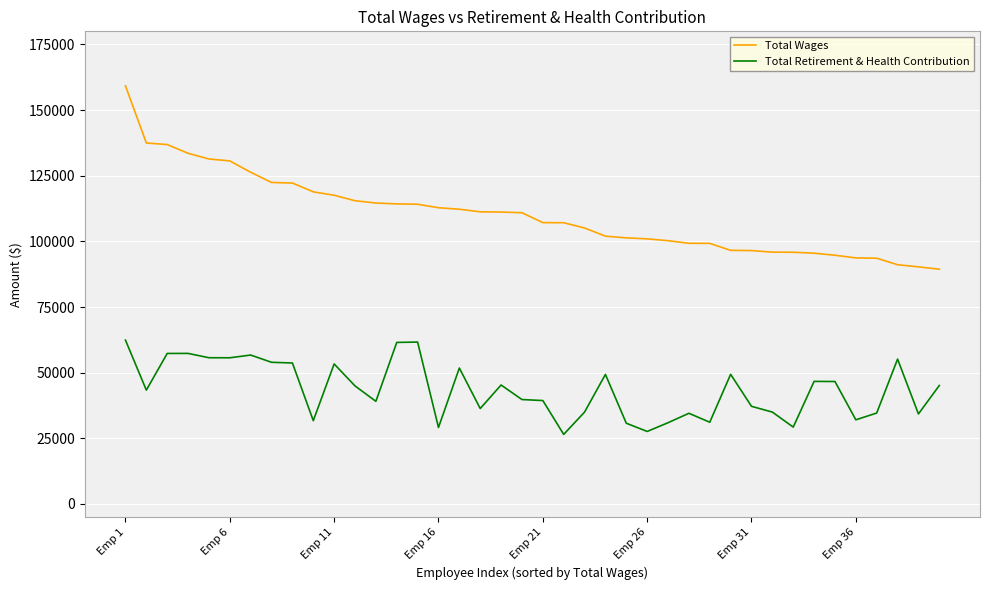

True or false: Total Wages and Total Retirement & Health Contribution cross at least once.

False